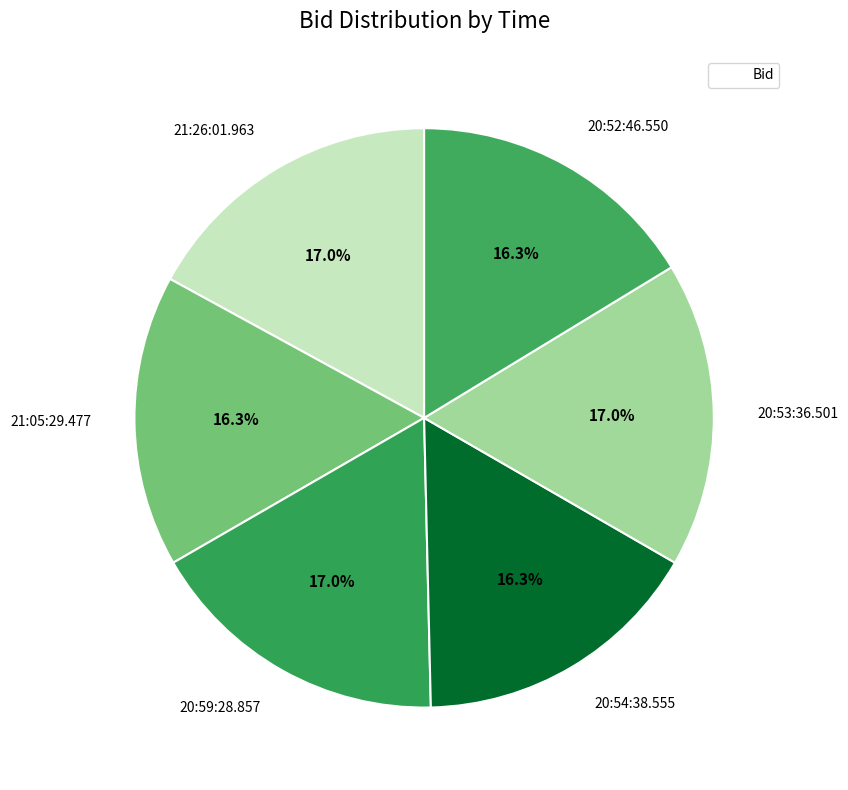

What is the smallest slice in the pie chart?

21:05:29.477